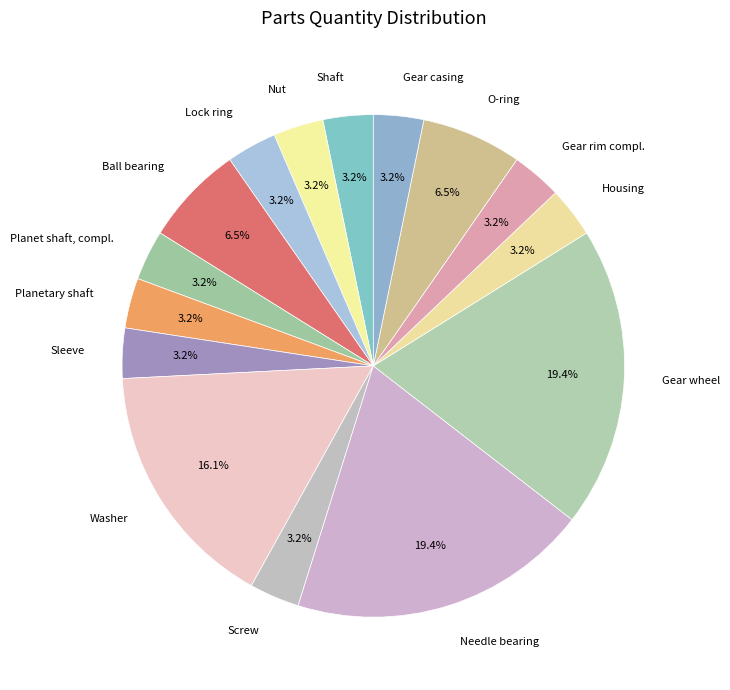

Is Gear casing the majority of the pie?

No